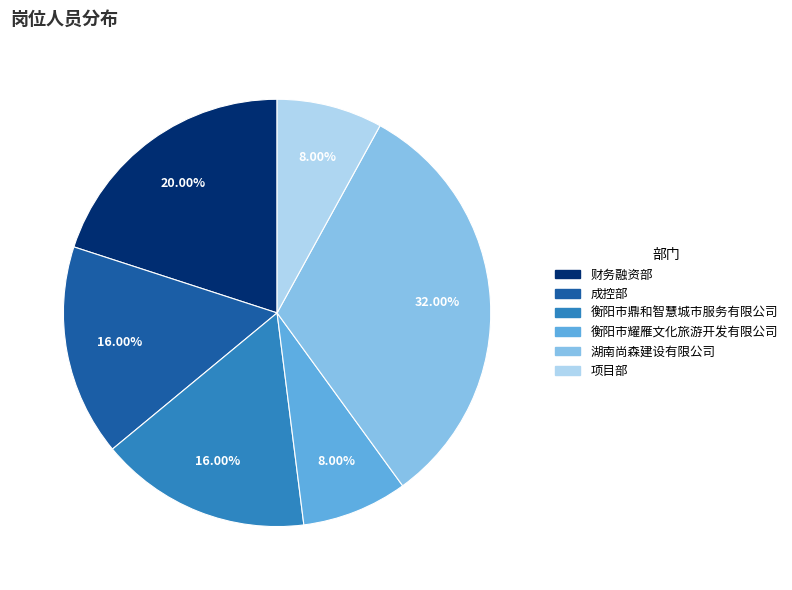

The 成控部 slice represents 10% of the pie. True or false?

False